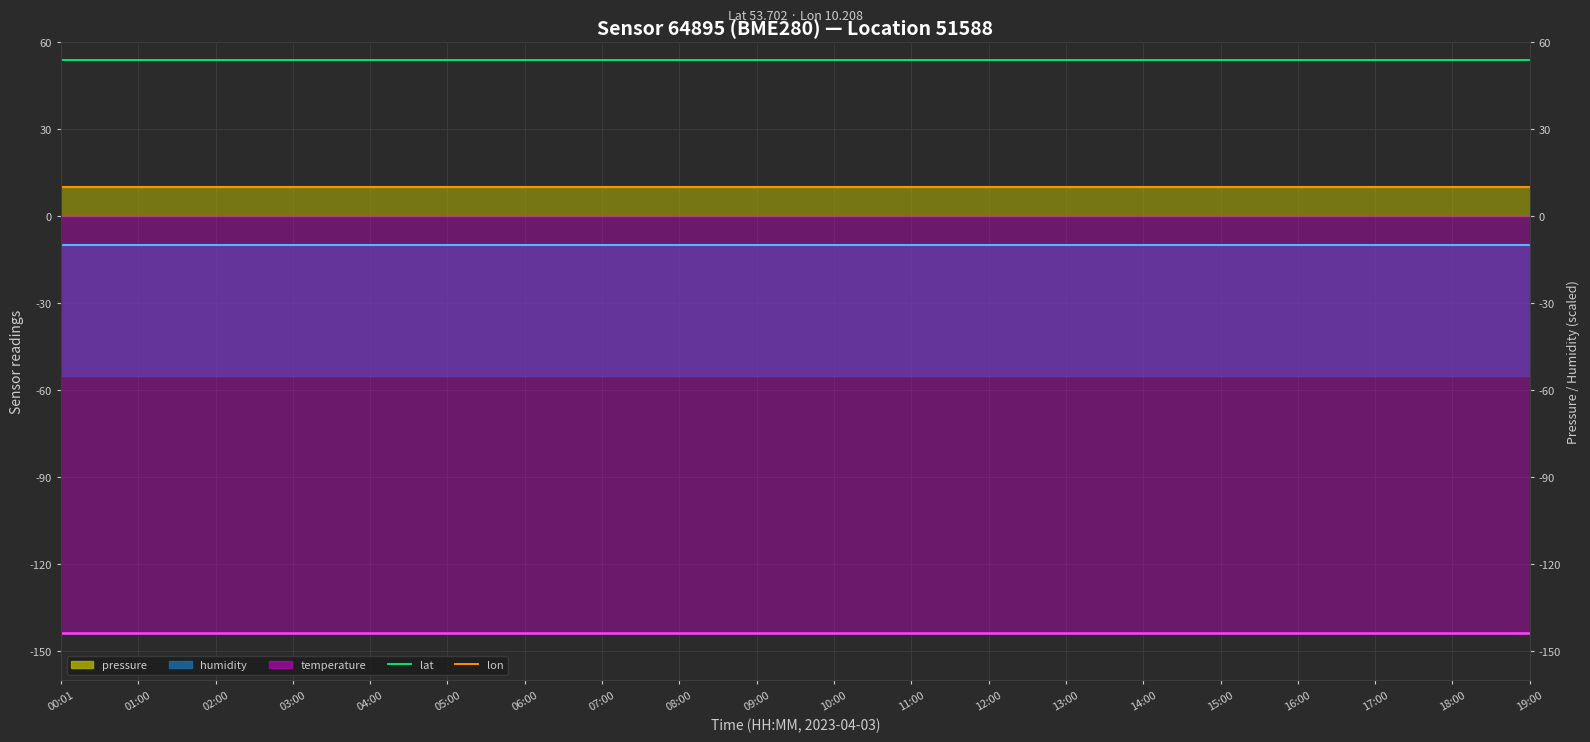

Which category has the lowest value in the lon series?

00:01